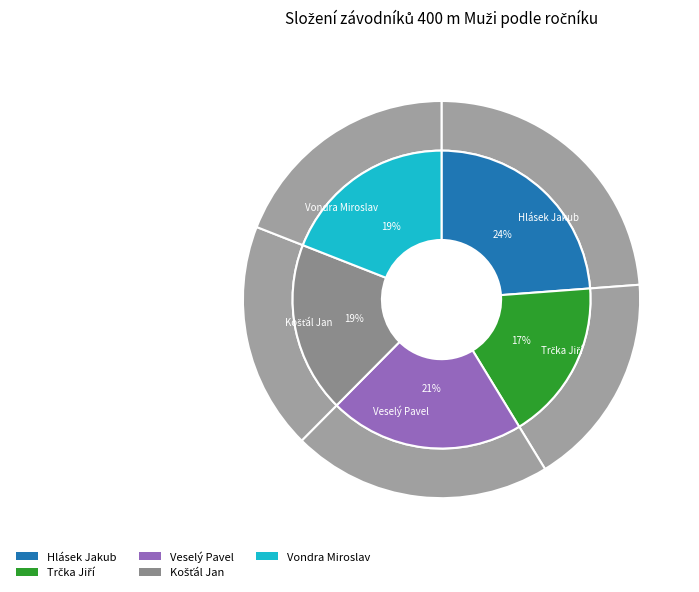

What percentage is the Košťál Jan slice, to the nearest percent?

19%